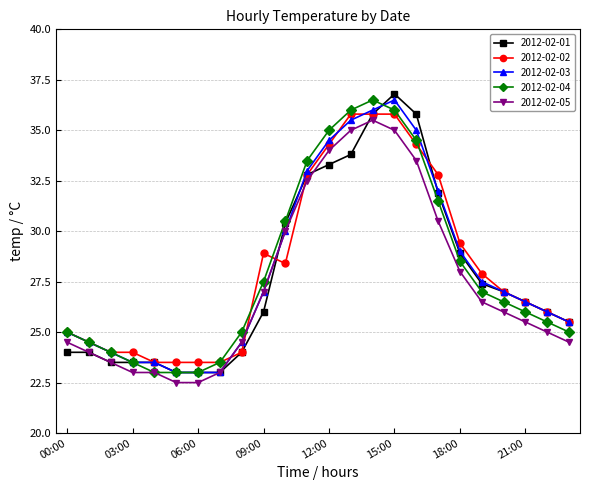

After their last crossing, which series has the higher values: 2012-02-02 or 2012-02-05?

2012-02-02